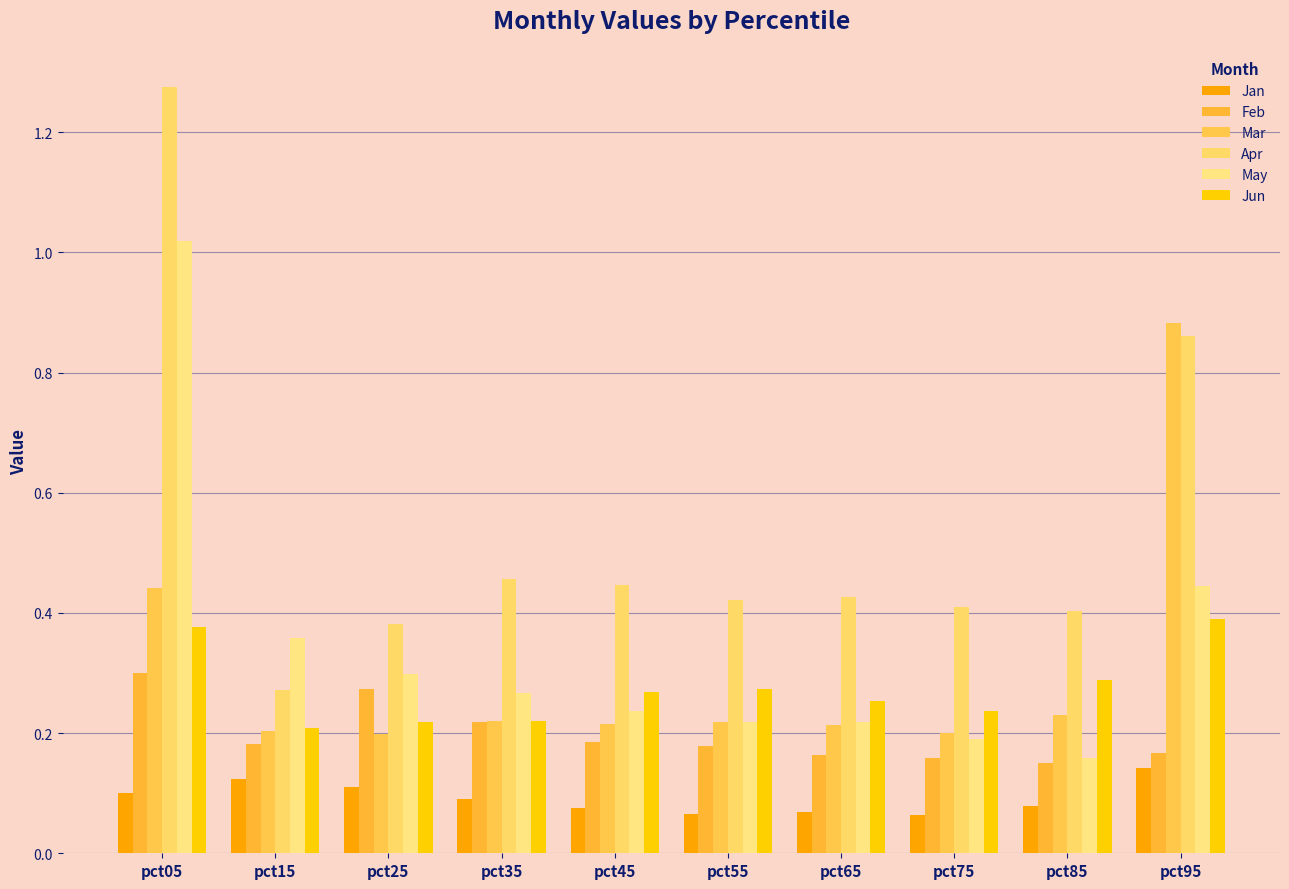

What is the difference between the maximum and second lowest values in the Jan series?

0.1